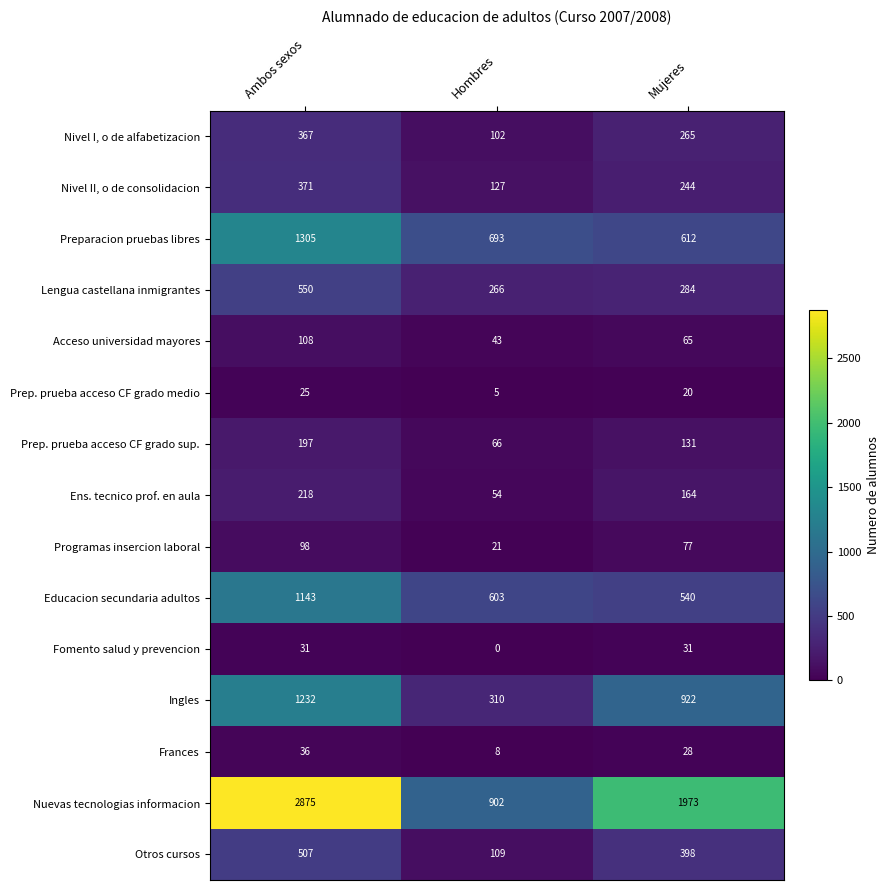

What is the difference between the second highest and minimum values in the Educacion secundaria adultos series?

63